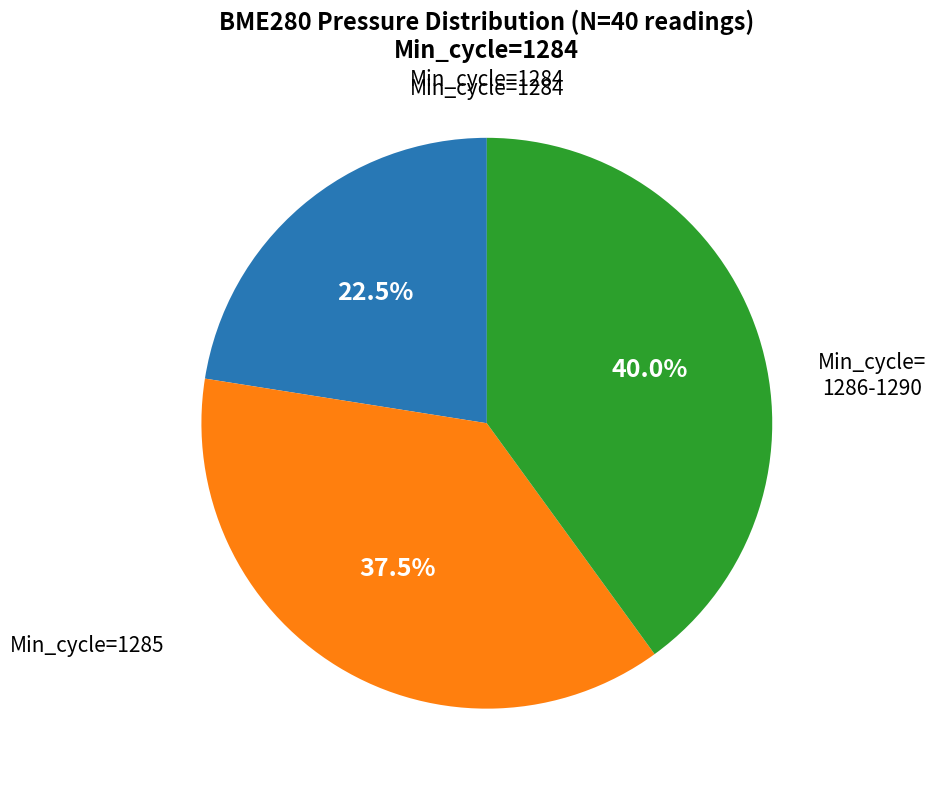

Does any single category account for the majority?

No